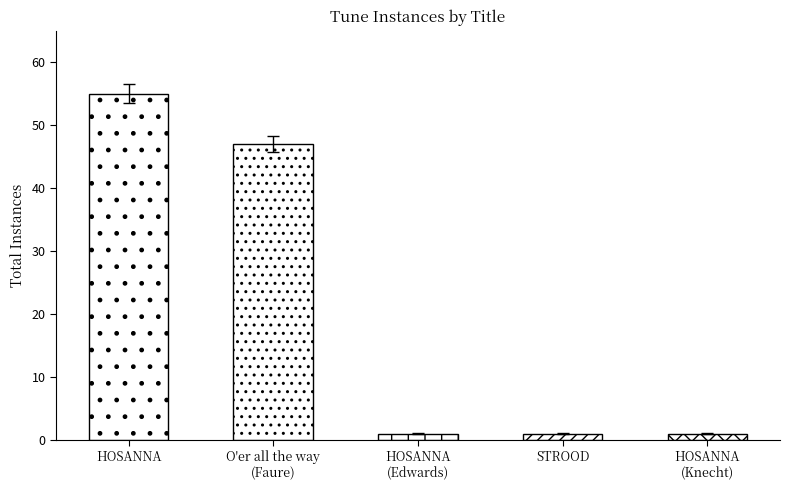

What is the sum of all values?

105